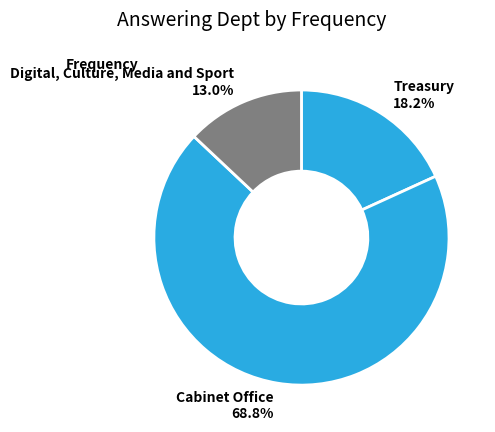

Which slice is the smallest?

Digital, Culture, Media and Sport